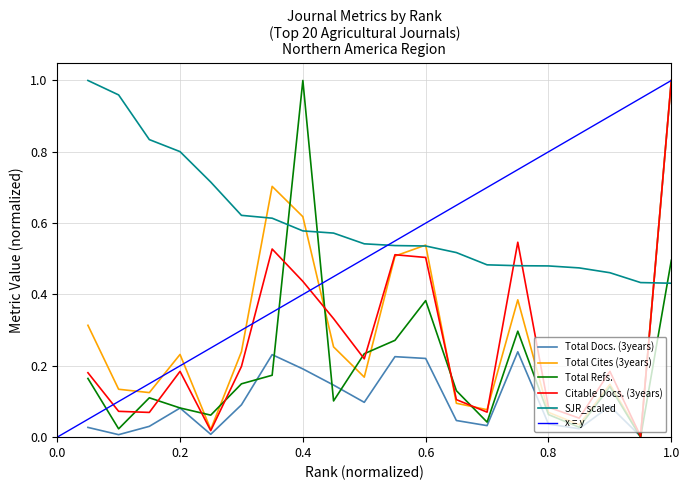

Which series has the largest total across all categories?

SJR_scaled